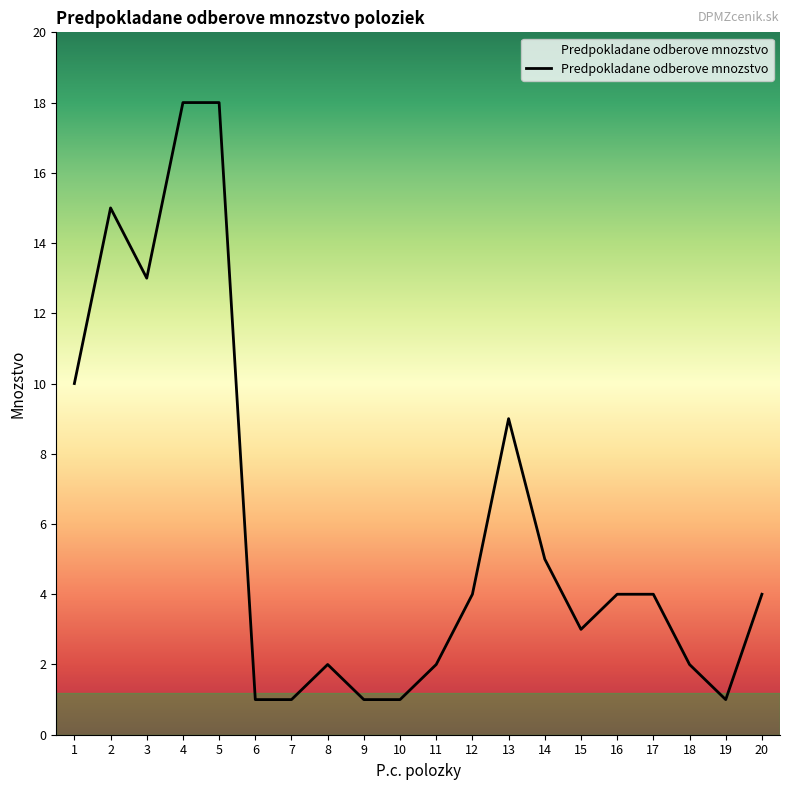

At which label is the value closest to 9?

13